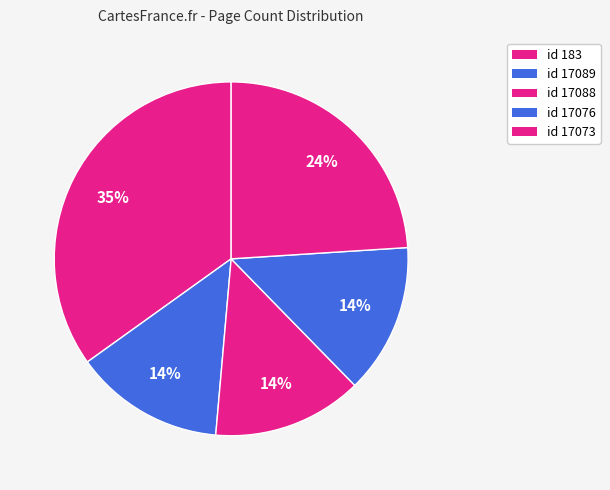

Count the number of slices in the pie.

5